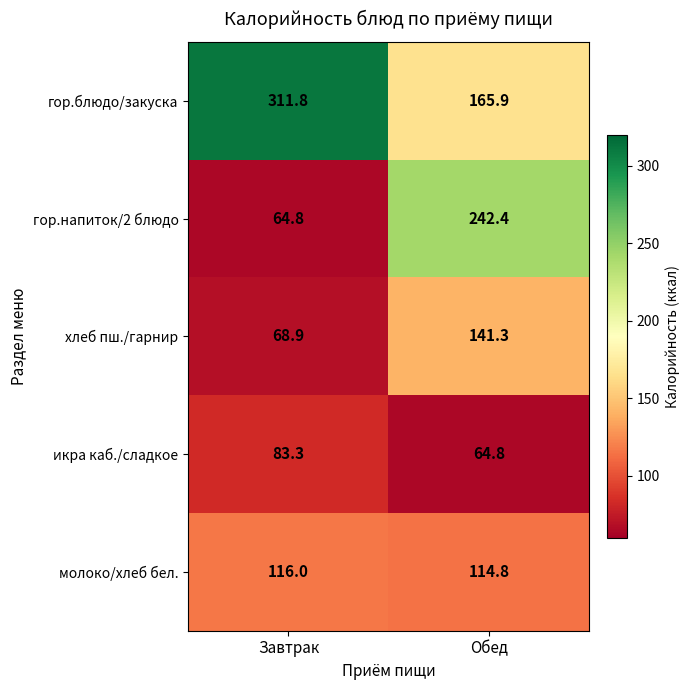

What is the difference between the maximum and minimum values in the молоко/хлеб бел. series?

1.2